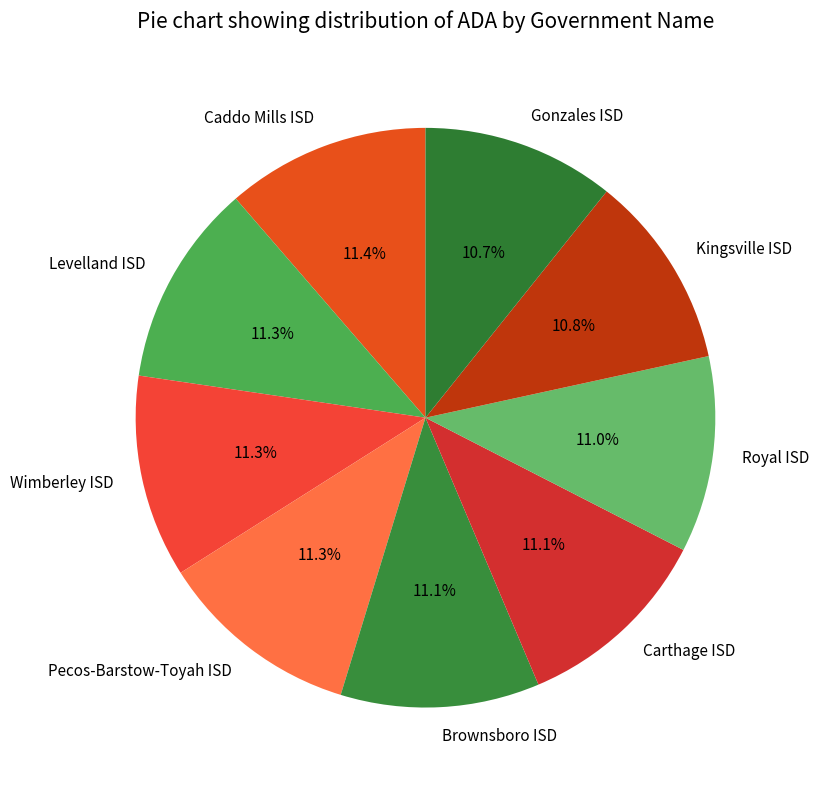

Approximately how many times larger is the value at Caddo Mills ISD compared to Brownsboro ISD?

1.0